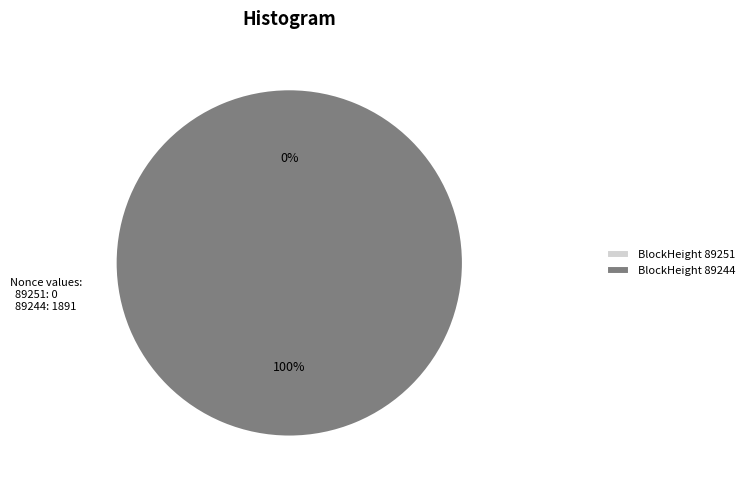

What is the largest slice in the pie chart?

89244